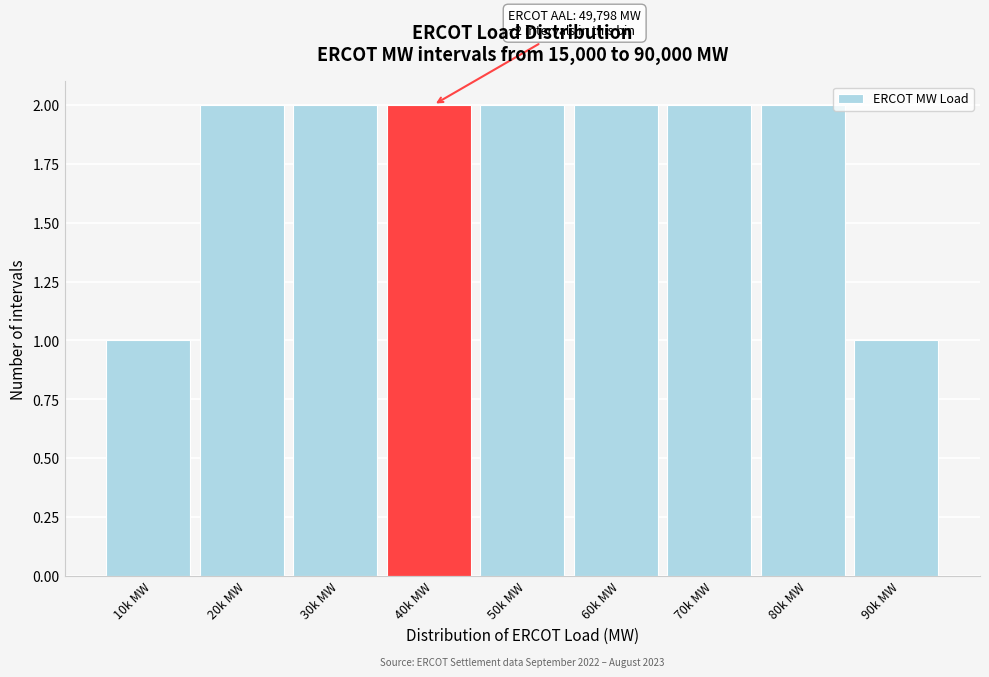

Reading right to left, list all the values displayed in this chart.

90k MW=1	80k MW=2	70k MW=2	60k MW=2	50k MW=2	40k MW=2	30k MW=2	20k MW=2	10k MW=1